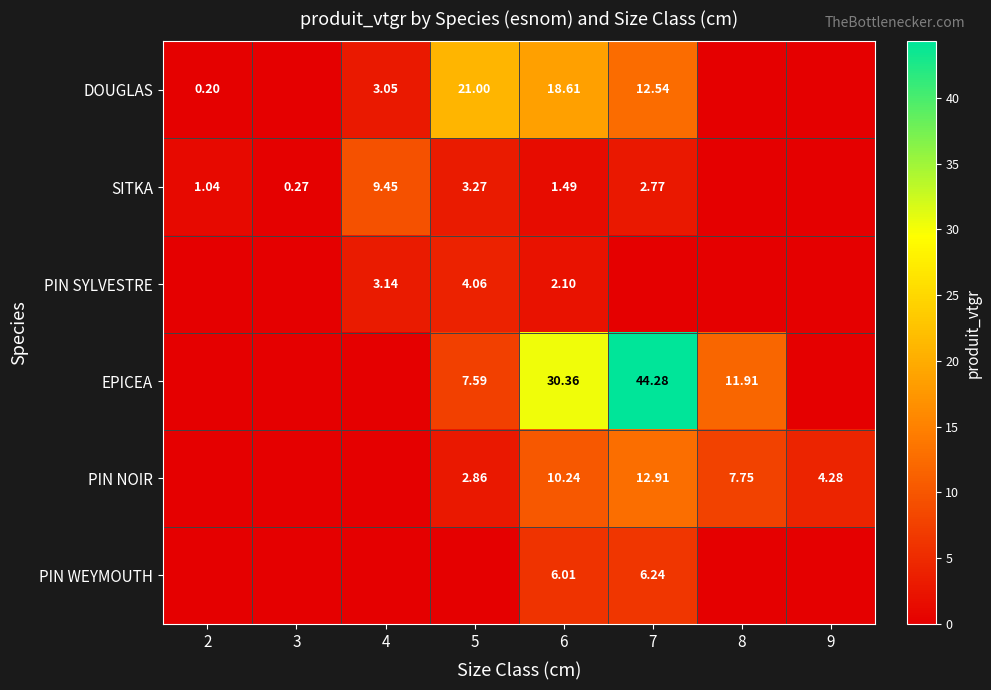

What is the difference between the maximum and minimum values in the PIN NOIR series?

12.9